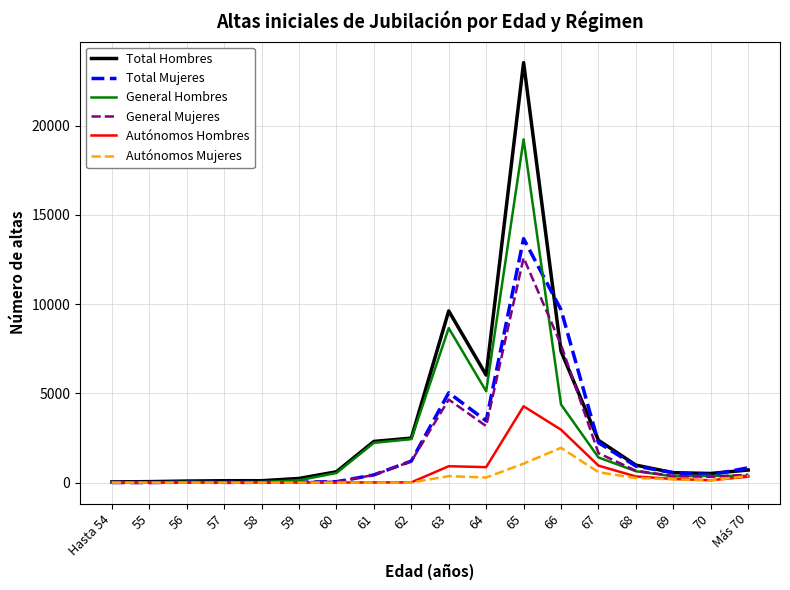

The value of Total Mujeres at 63 is 5031. True or false?

True